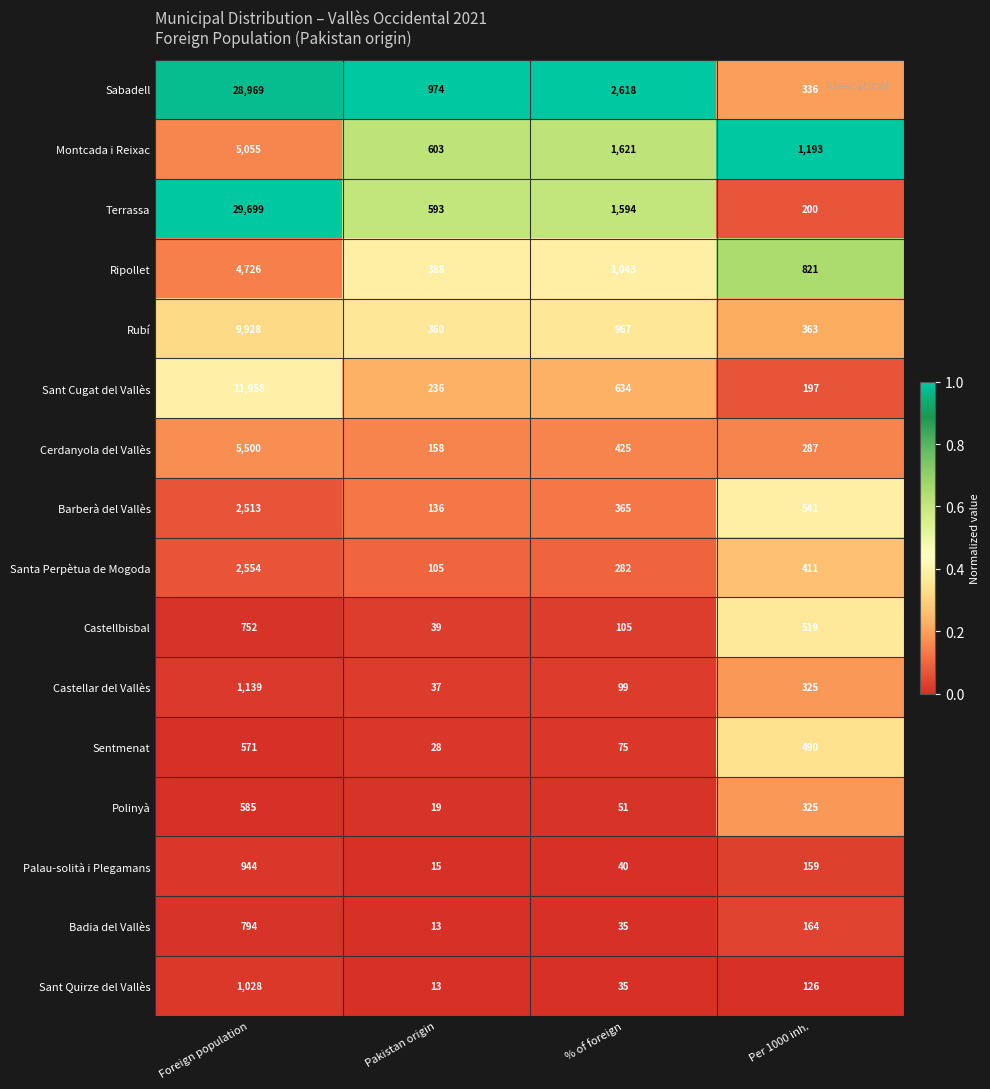

List the series in order of their peak value, highest first.

Terrassa, Sabadell, Sant Cugat del Vallès, Rubí, Cerdanyola del Vallès, Montcada i Reixac, Ripollet, Santa Perpètua de Mogoda, Barberà del Vallès, Castellar del Vallès, Sant Quirze del Vallès, Palau-solità i Plegamans, Badia del Vallès, Castellbisbal, Polinyà, Sentmenat